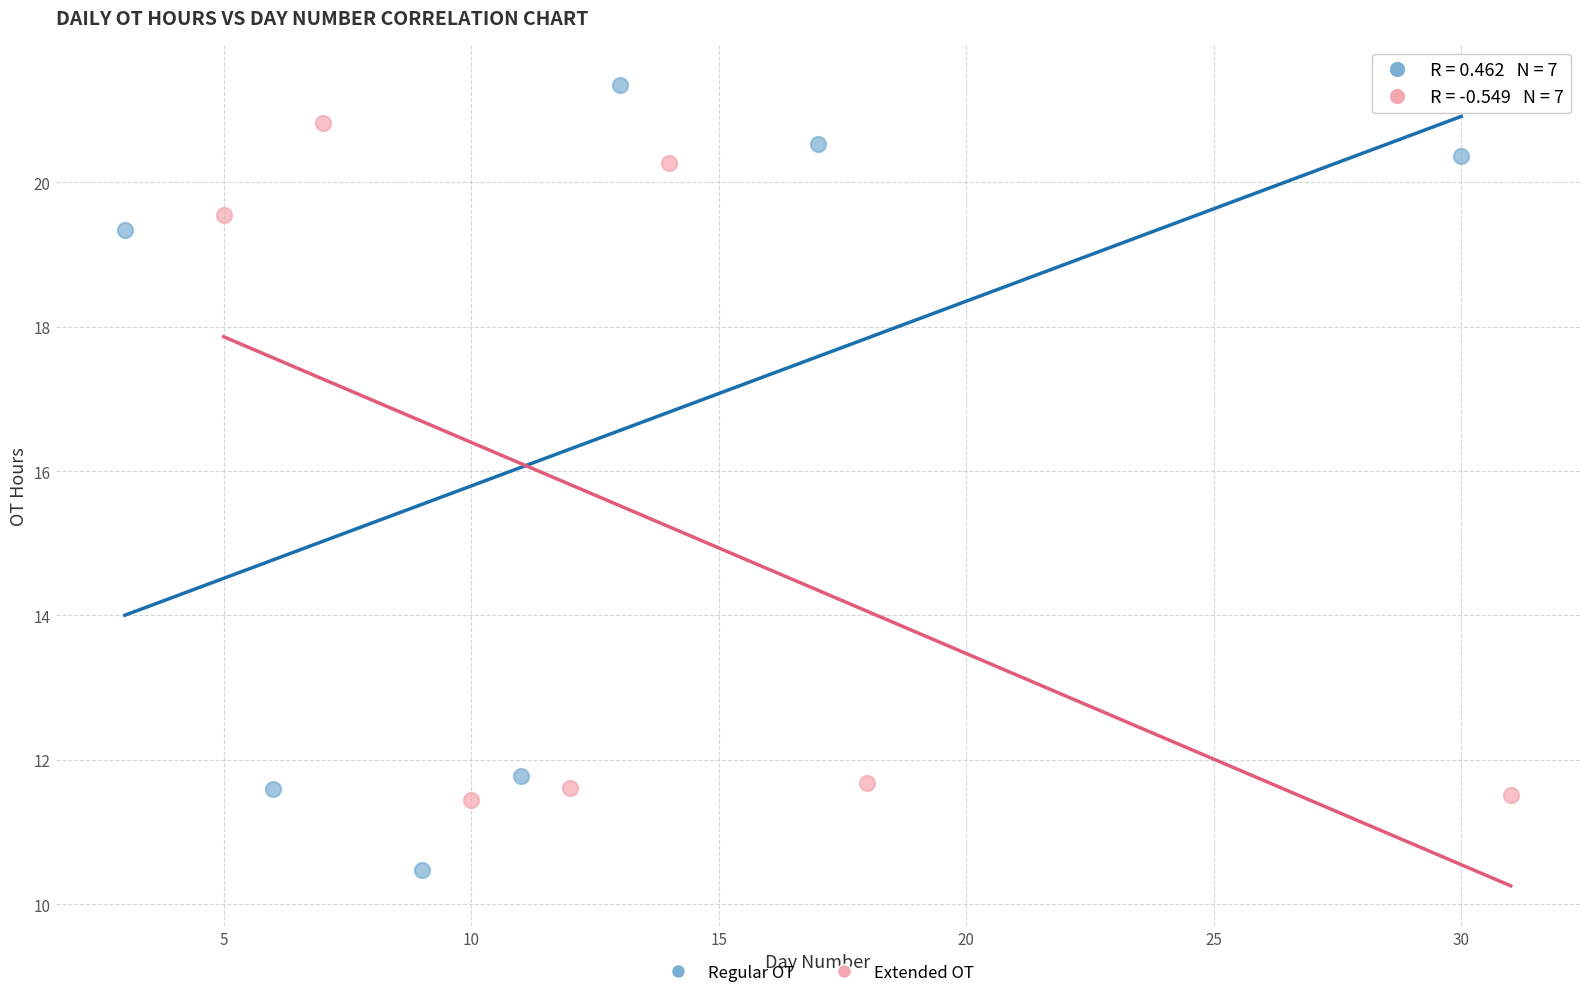

Which series contains the highest Y value?

Regular OT